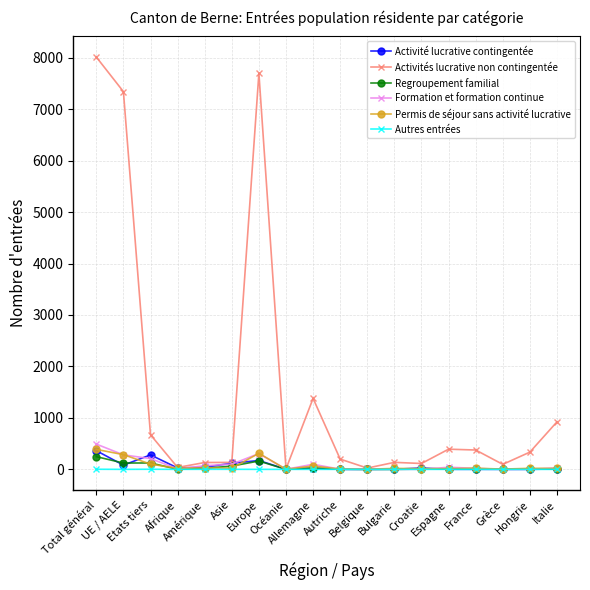

What is the difference between the second highest and minimum values in the Activité lucrative contingentée series?

281